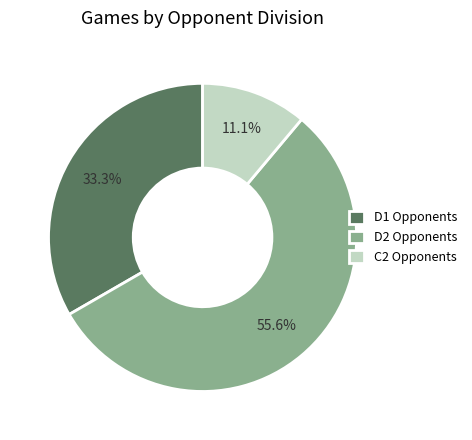

To the nearest percent, what is the average slice percentage?

33%